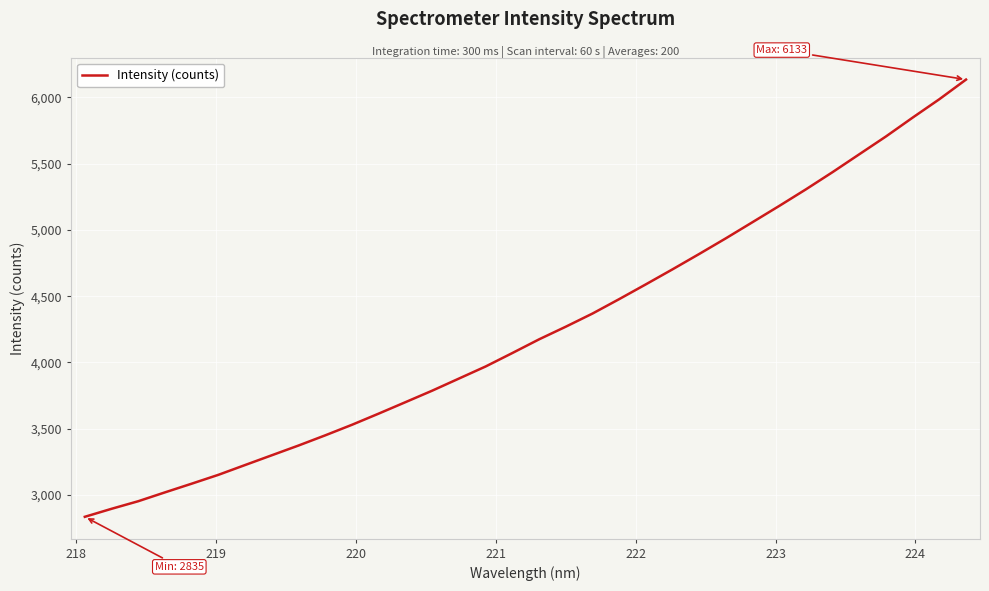

What is the difference between the maximum and minimum values?

3298.3